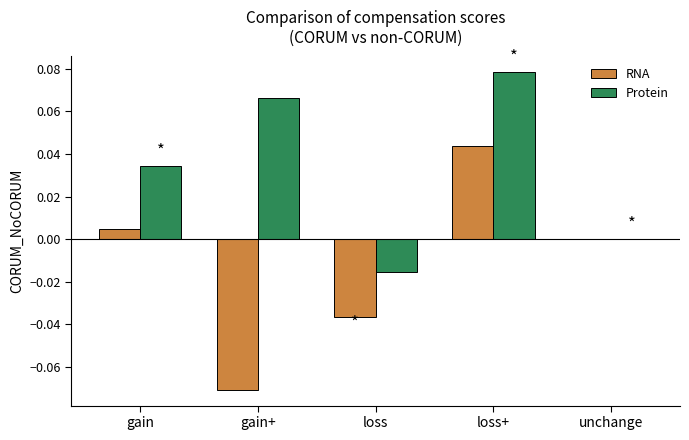

Does the chart contain stacked bars?

No